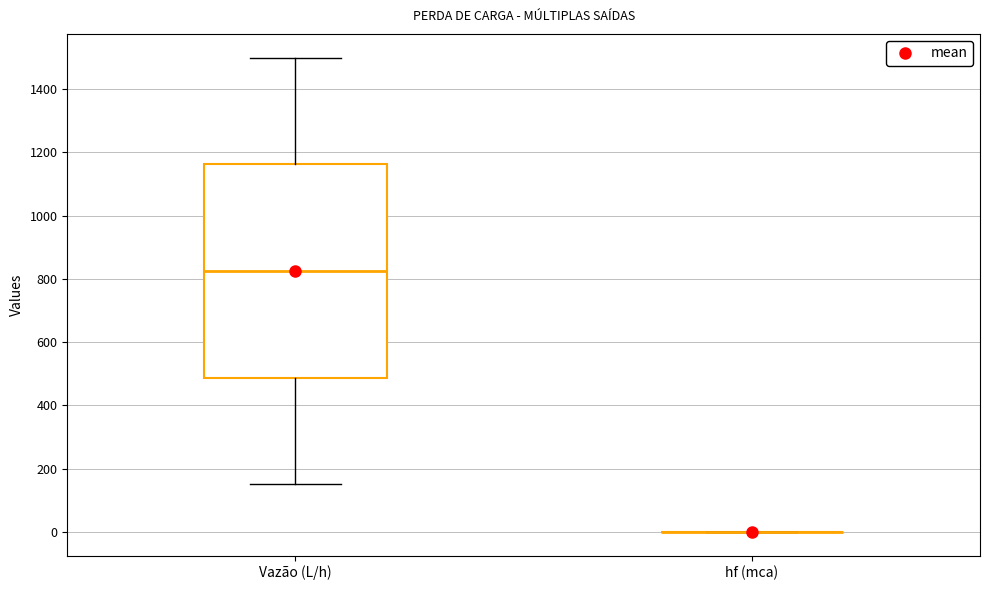

Reading left to right, read every box against the y-axis: the position of its median line, the range the box covers, and the ends of its whiskers. The values are not printed on the chart, so give them approximately, as read against the axis.

Vazão (L/h): median 820, box 480 to 1160, whiskers 160 to 1500
hf (mca): box collapsed to a line at 0, whiskers 0 to 0